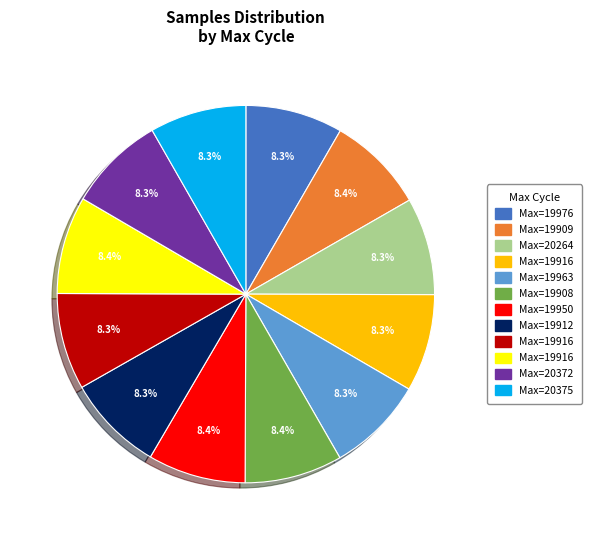

How many segments does this pie chart have?

12